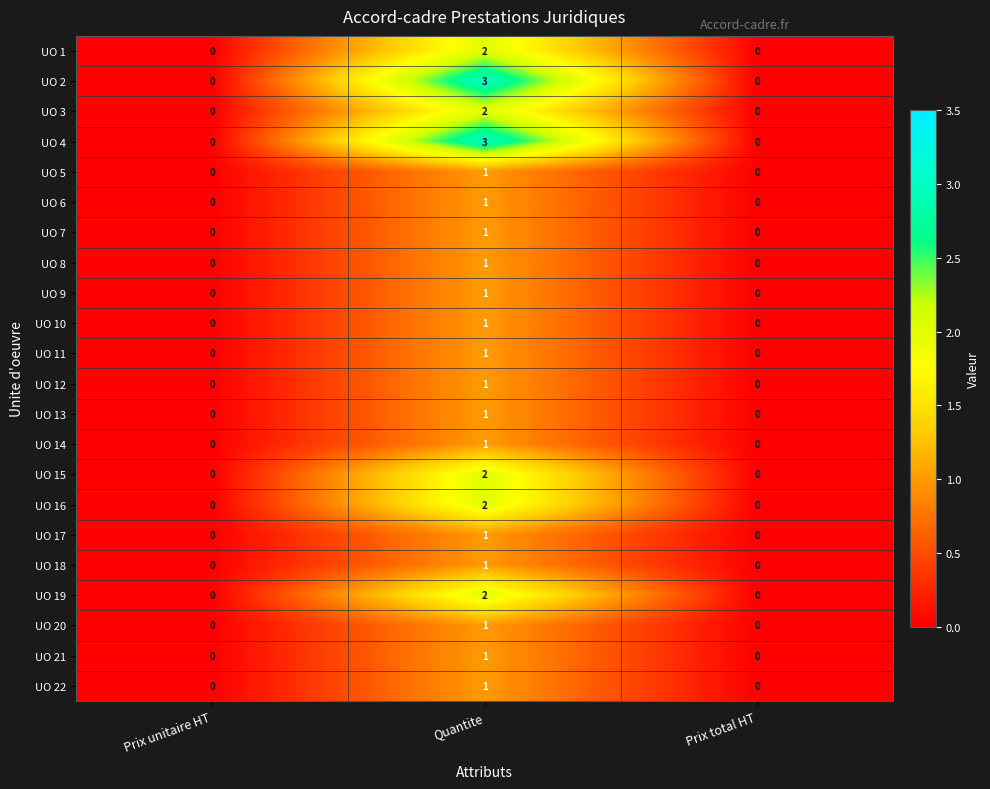

What is the total value across all series at Quantite?

31